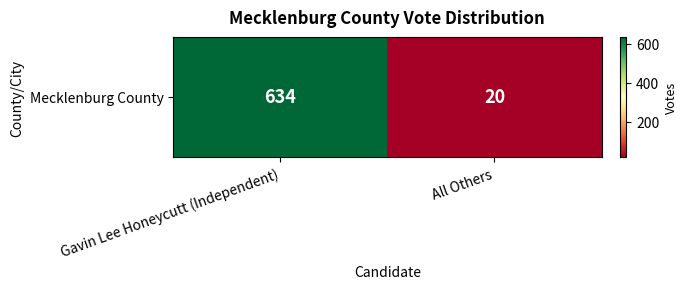

List the labels in order of value, largest first.

Gavin Lee Honeycutt (Independent), All Others